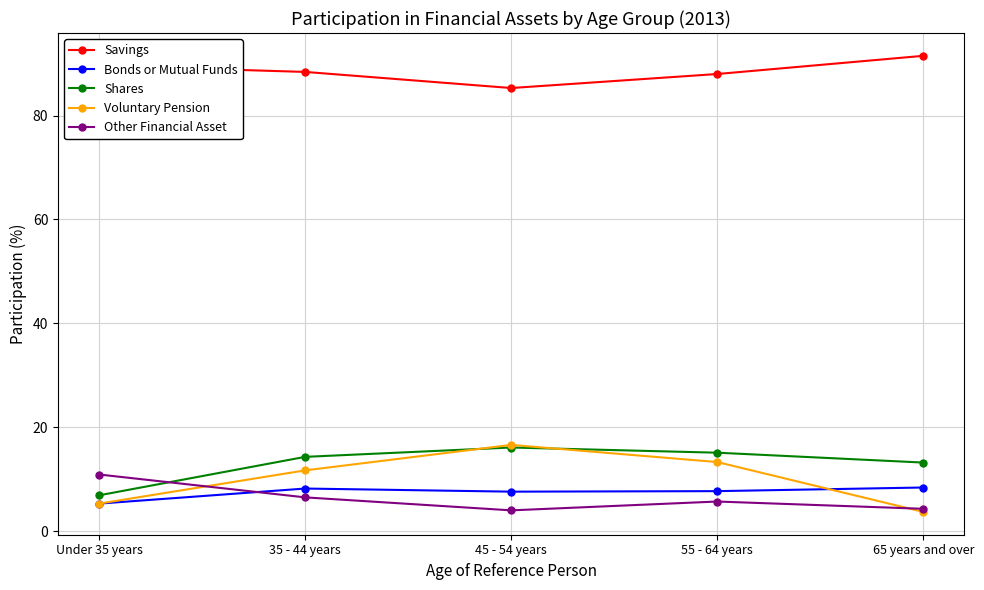

Does the chart have visible grid lines?

Yes